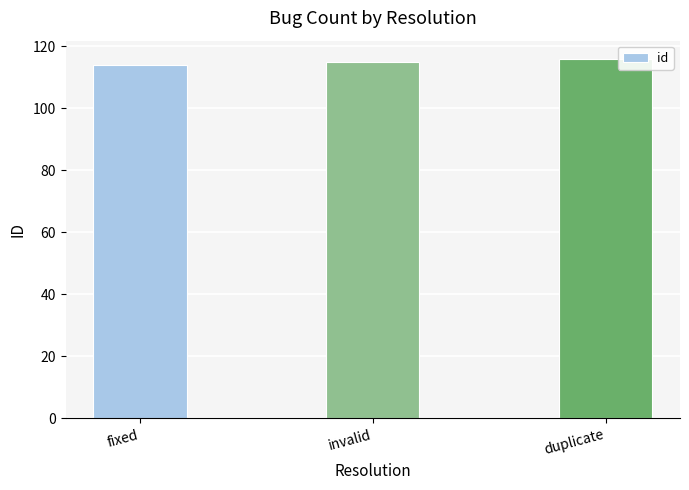

What is the label of the 2nd bar from the right?

invalid